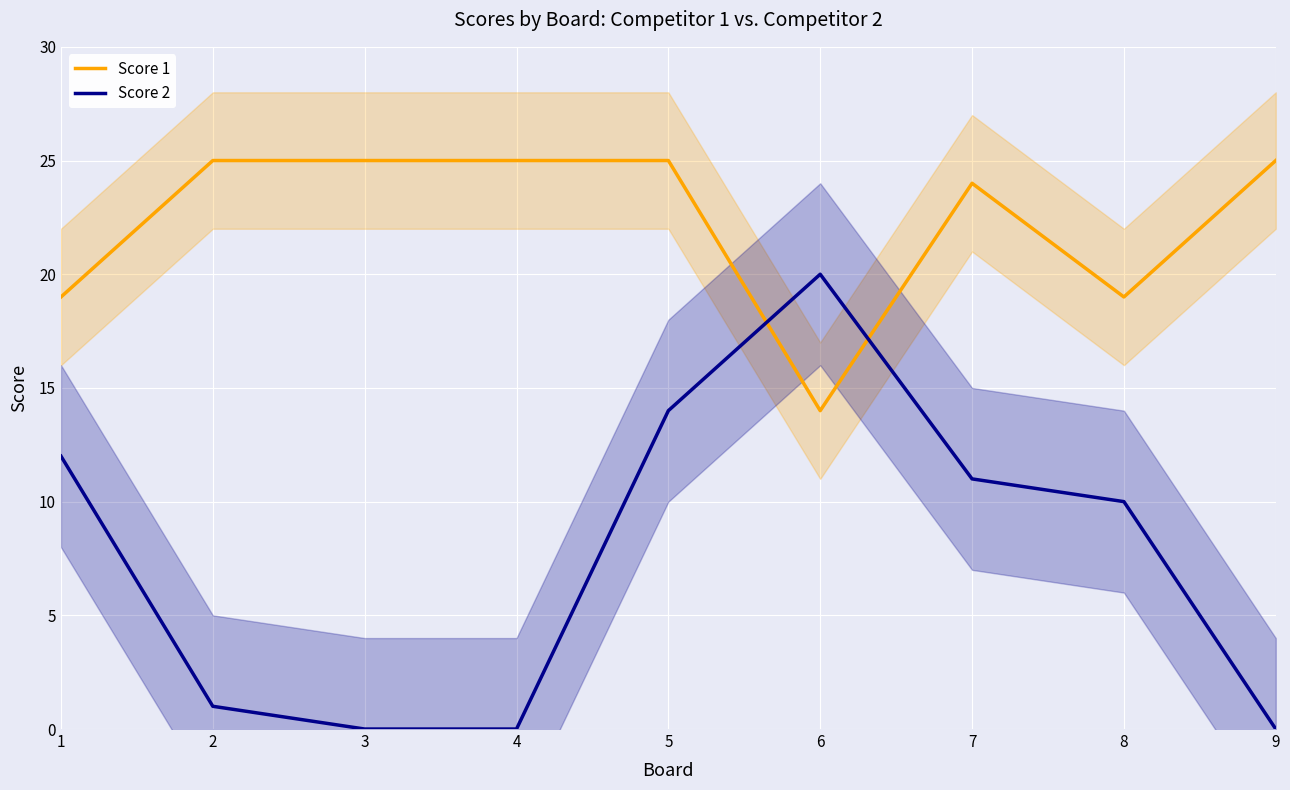

True or false: Score 2 has more than 2 interior local peaks.

False